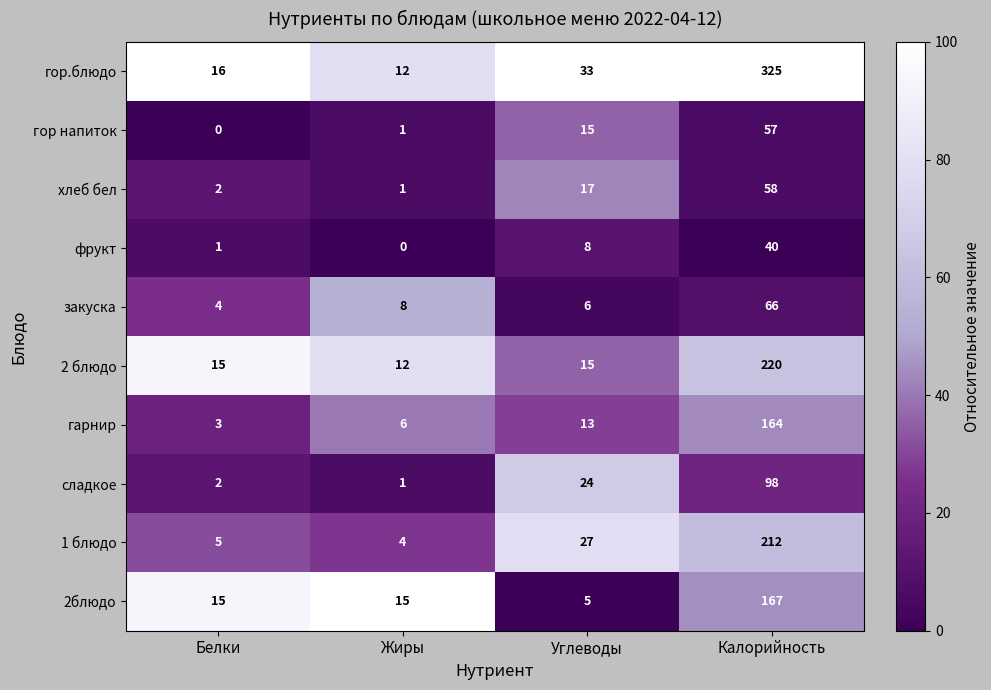

Between Жиры and Калорийность, which series saw the biggest shift?

гор.блюдо